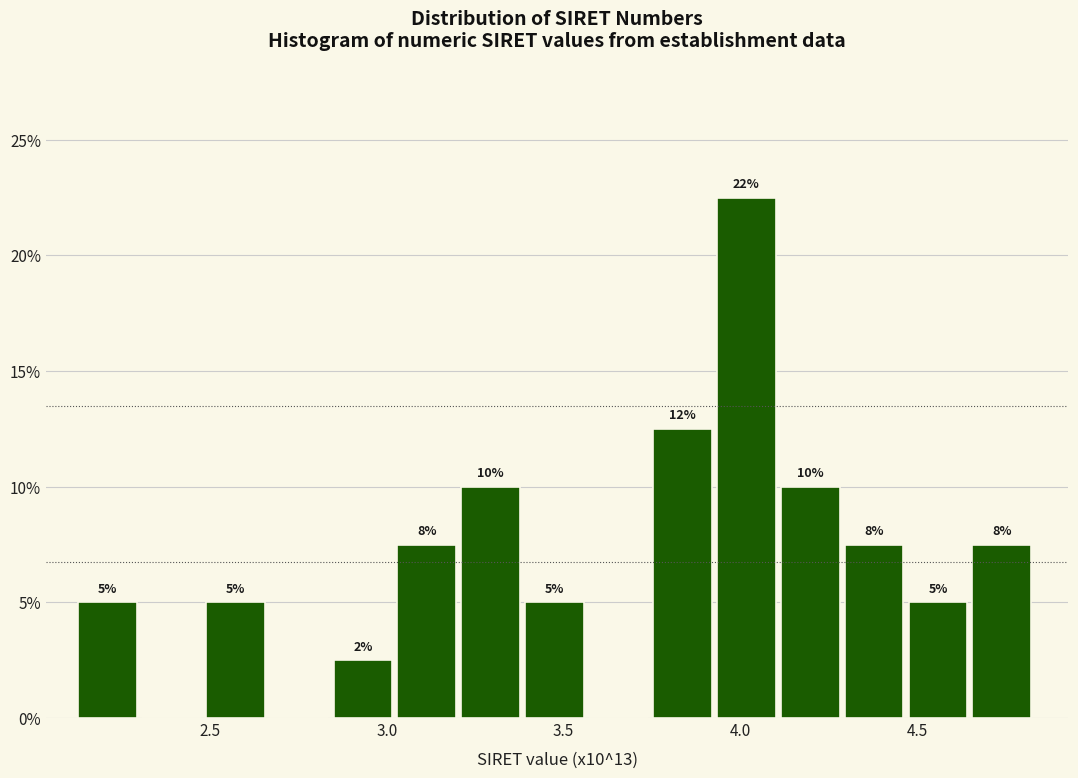

Read against the x-axis, roughly where is the centre of the tallest bar?

4.00